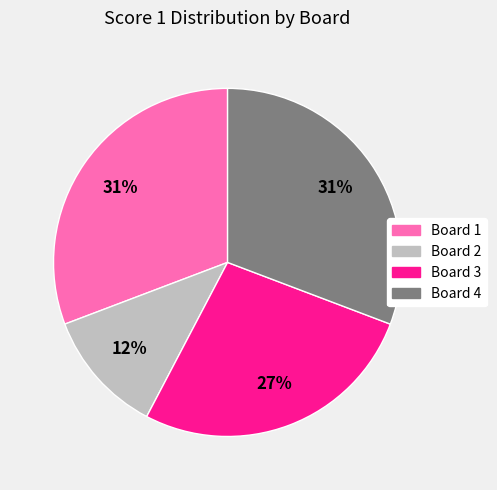

Which slice is the smallest?

Board 2